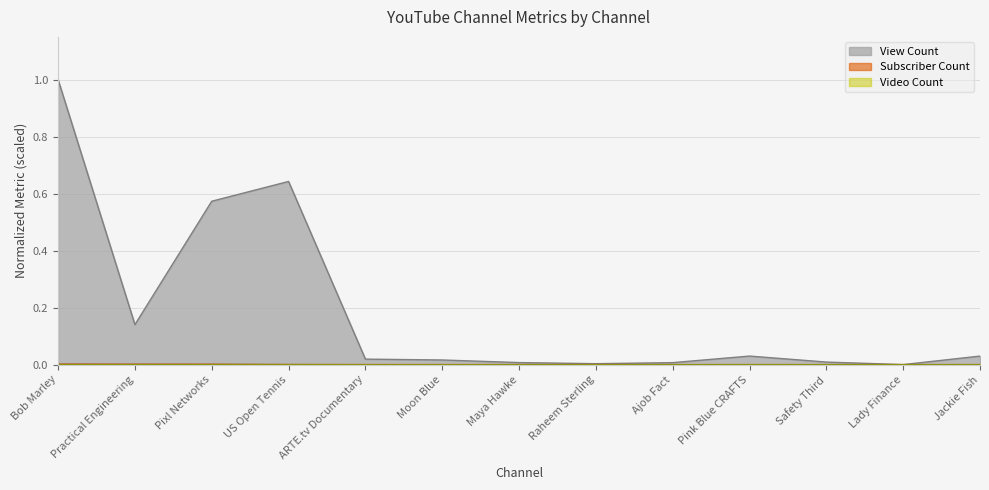

How many categories are shown in the chart?

13